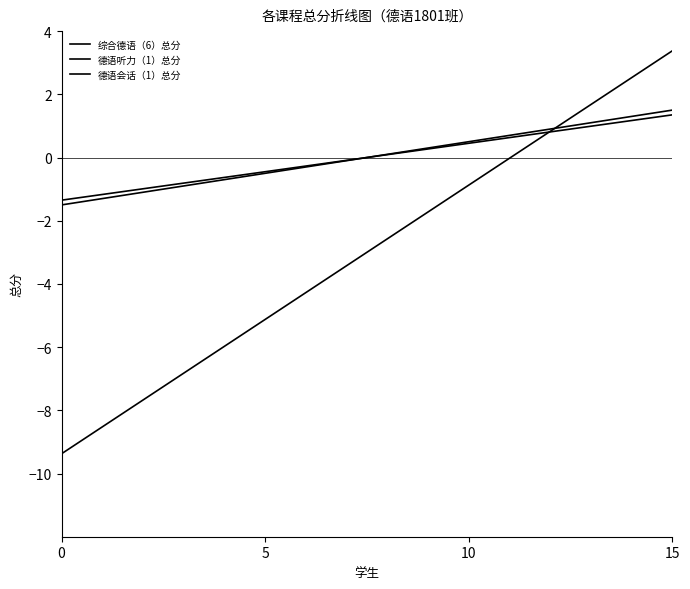

At which label does 综合德语（6）总分 first exceed 0?

10